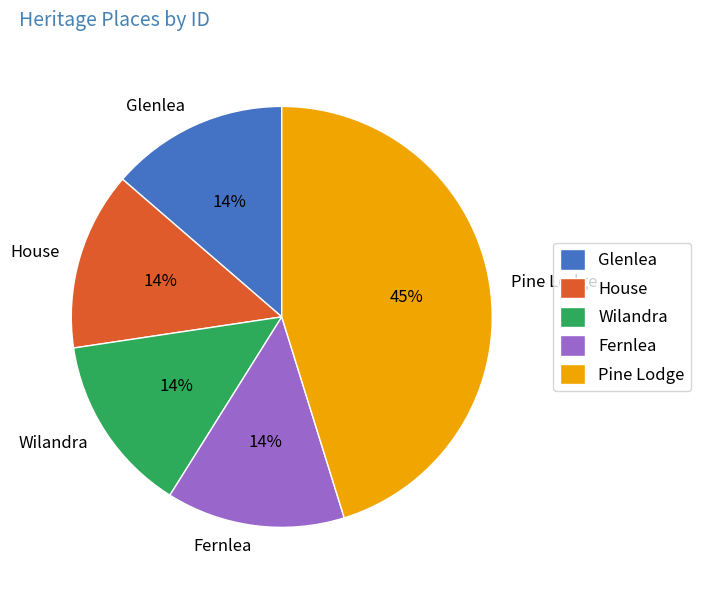

Which has a higher value, Pine Lodge or Fernlea?

Pine Lodge